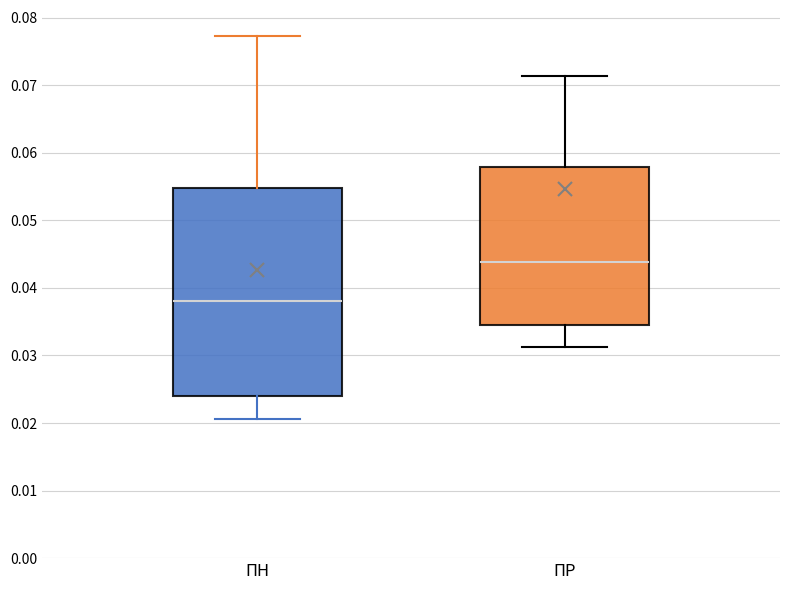

Reading left to right, read every box against the y-axis: the position of its median line, the range the box covers, and the ends of its whiskers. The values are not printed on the chart, so give them approximately, as read against the axis.

ПН: median 0.038, box 0.024 to 0.055, whiskers 0.021 to 0.077
ПР: median 0.044, box 0.035 to 0.058, whiskers 0.031 to 0.071